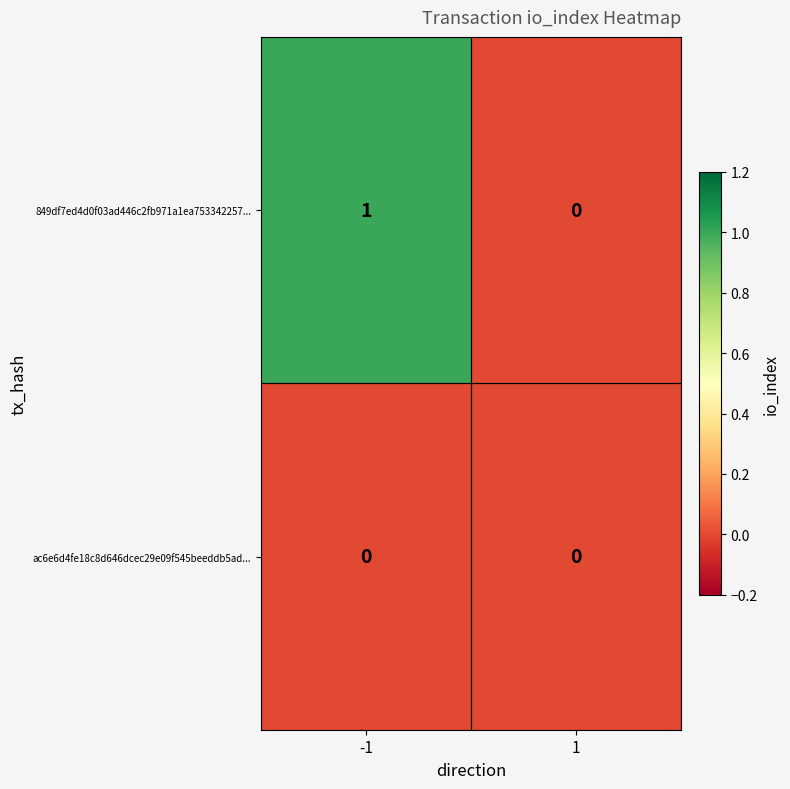

At which category does the chart reach its peak across all series?

-1